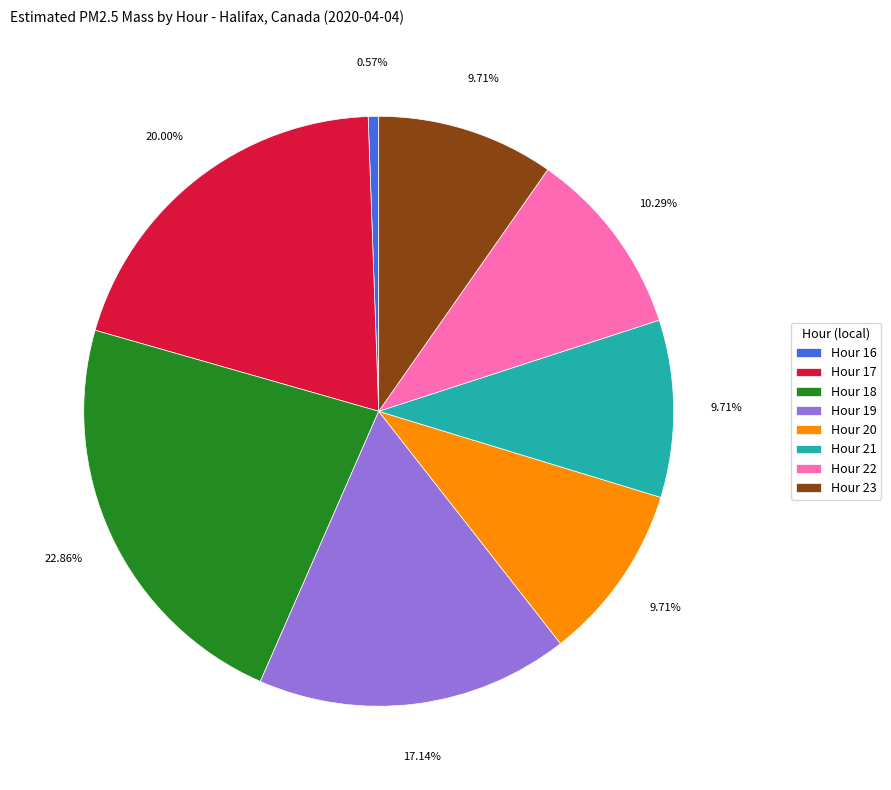

To the nearest percent, what portion does Hour 20 represent?

10%